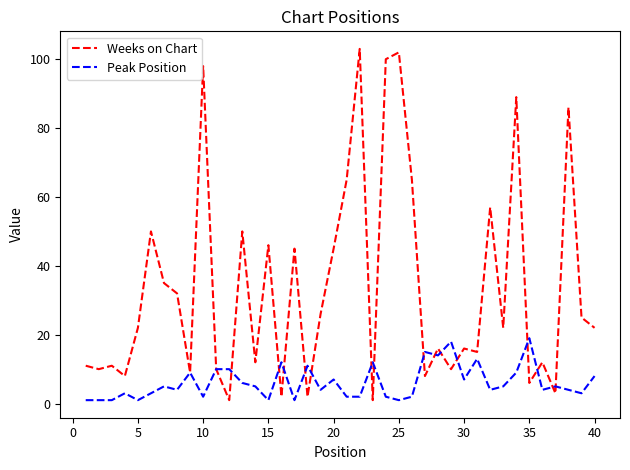

Which series has the largest total across all categories?

Weeks on Chart